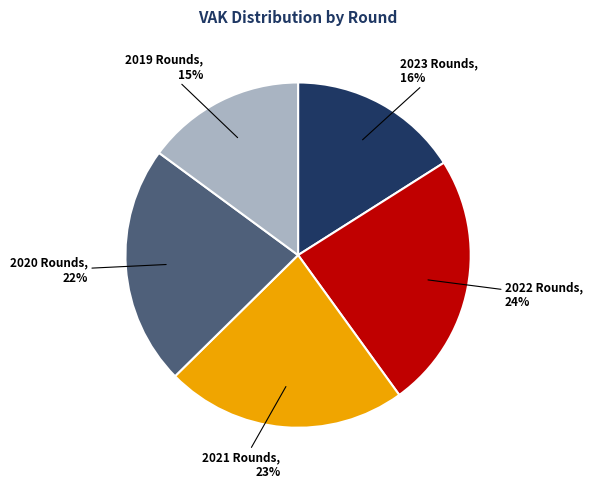

Which slice is the smallest?

2019 Rounds